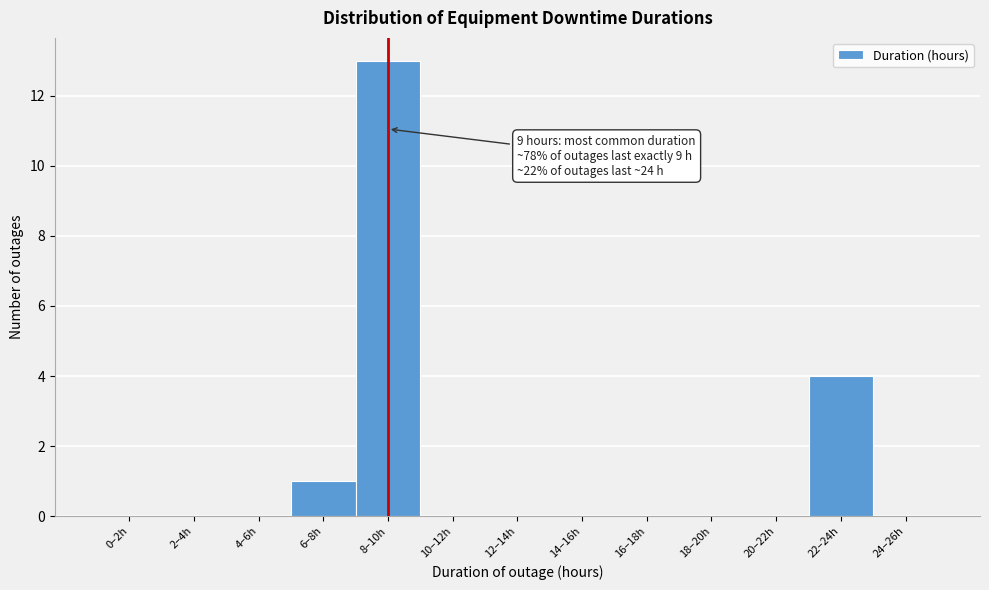

Reading left to right, extract all data points from this chart.

0–2h=0	2–4h=0	4–6h=0	6–8h=1	8–10h=13	10–12h=0	12–14h=0	14–16h=0	16–18h=0	18–20h=0	20–22h=0	22–24h=4	24–26h=0